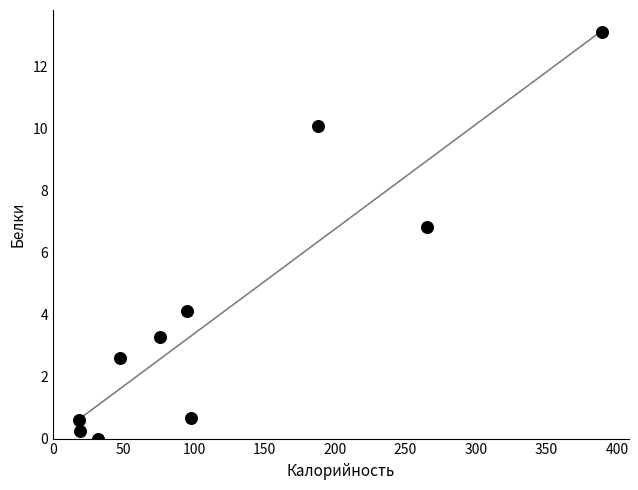

What Y value in the scatter plot is closest to 6?

6.8